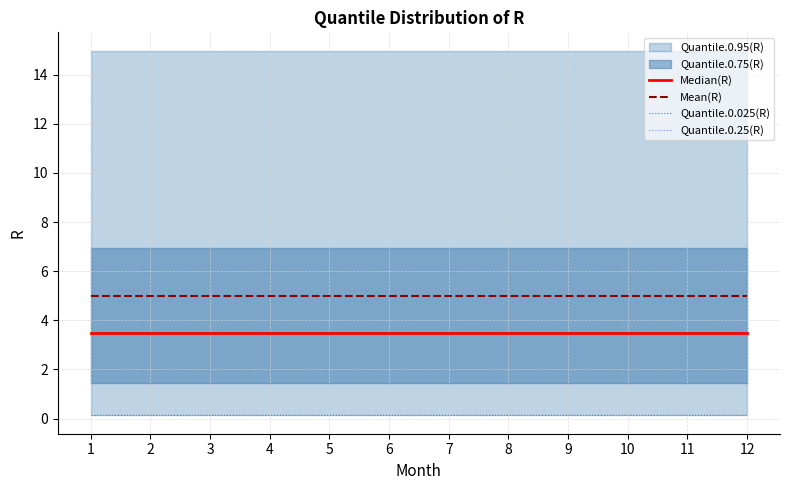

How many lines are shown in the chart?

4